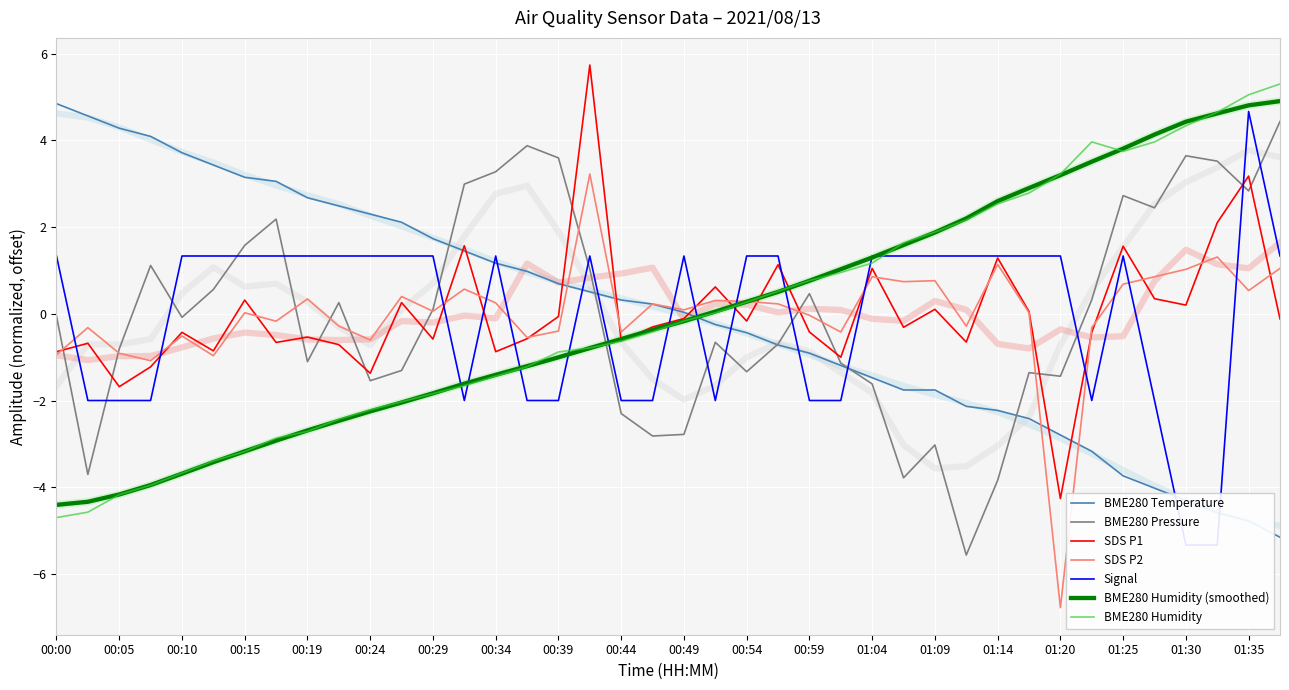

What is the smallest value displayed?

-6.8